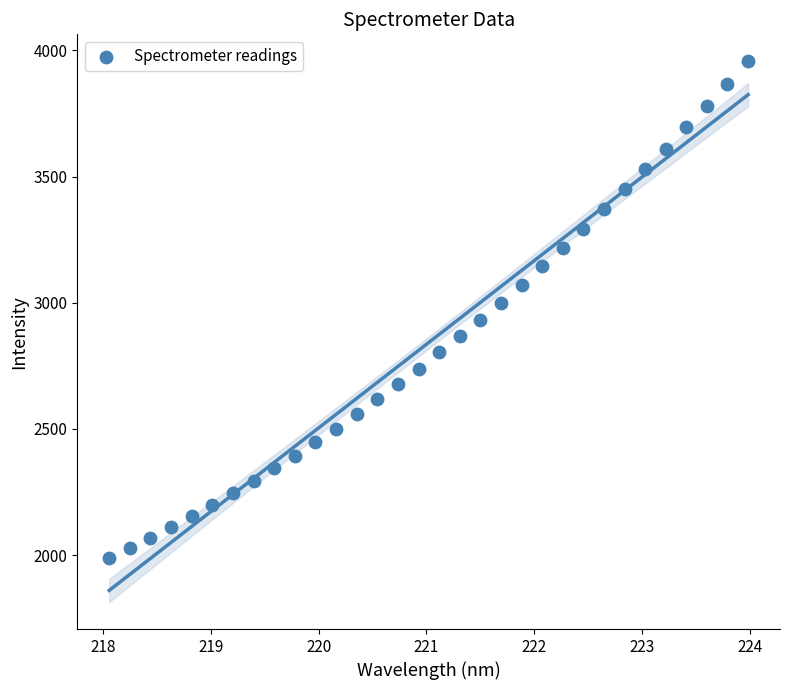

What is the range of Y values (max minus min)?

1969.2